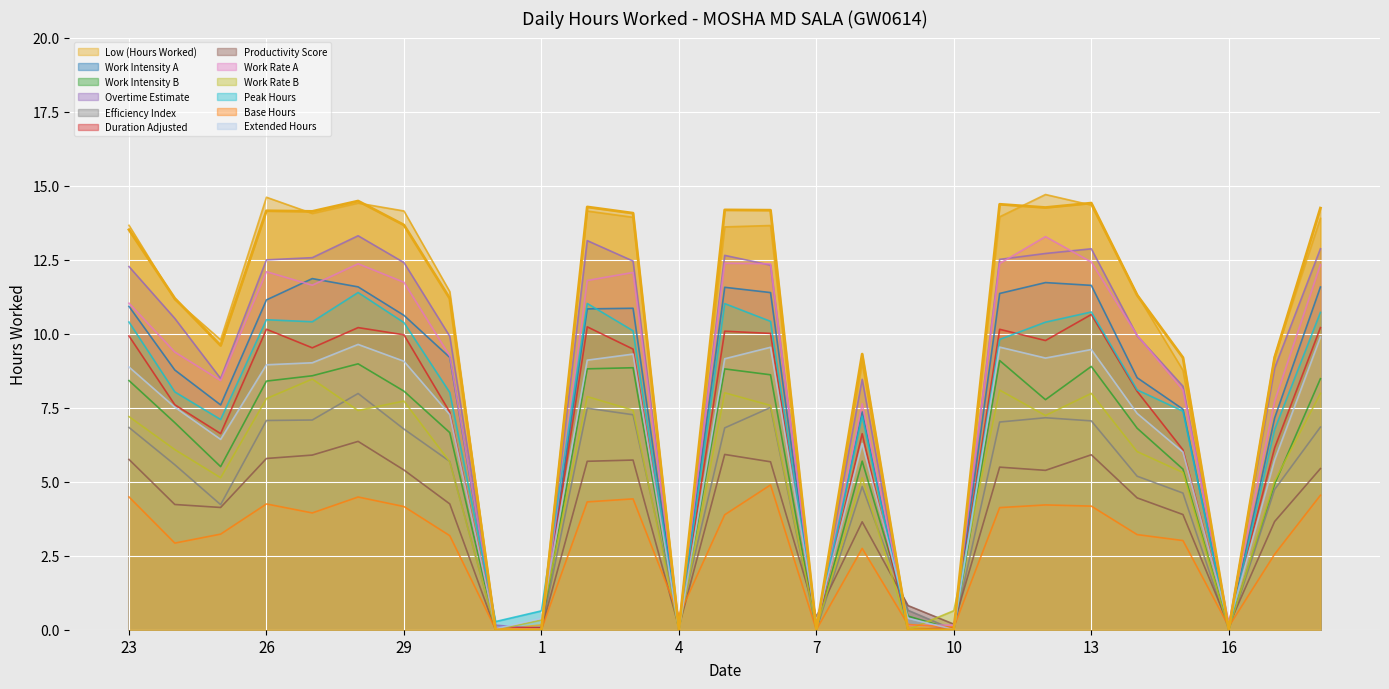

How many data points are above 11?

16